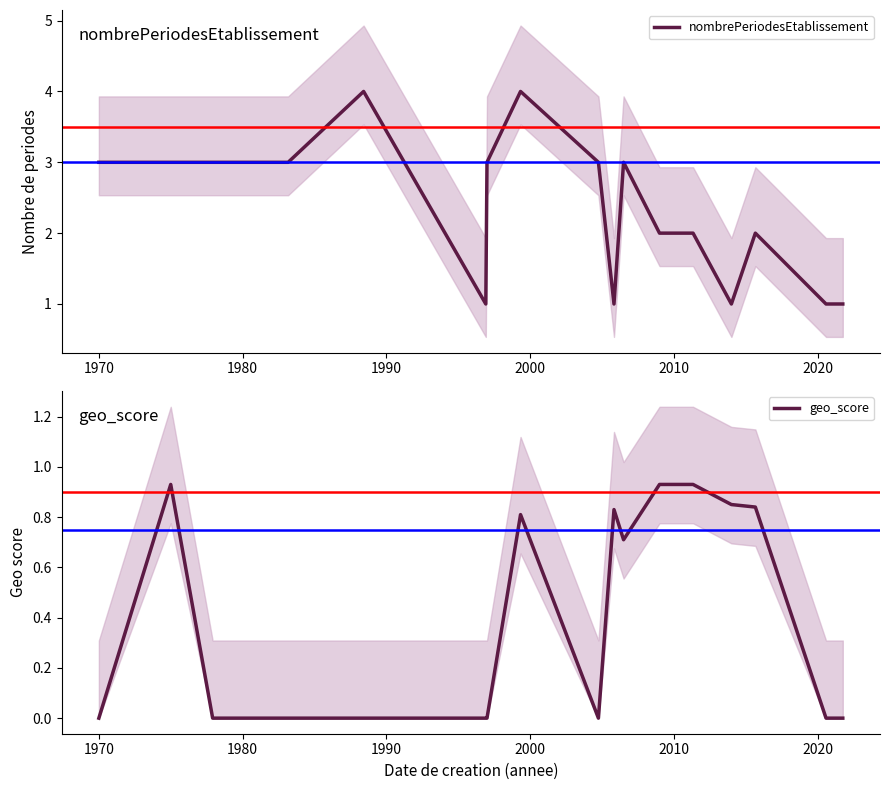

True or false: nombrePeriodesEtablissement and geo_score intersect in this chart.

False